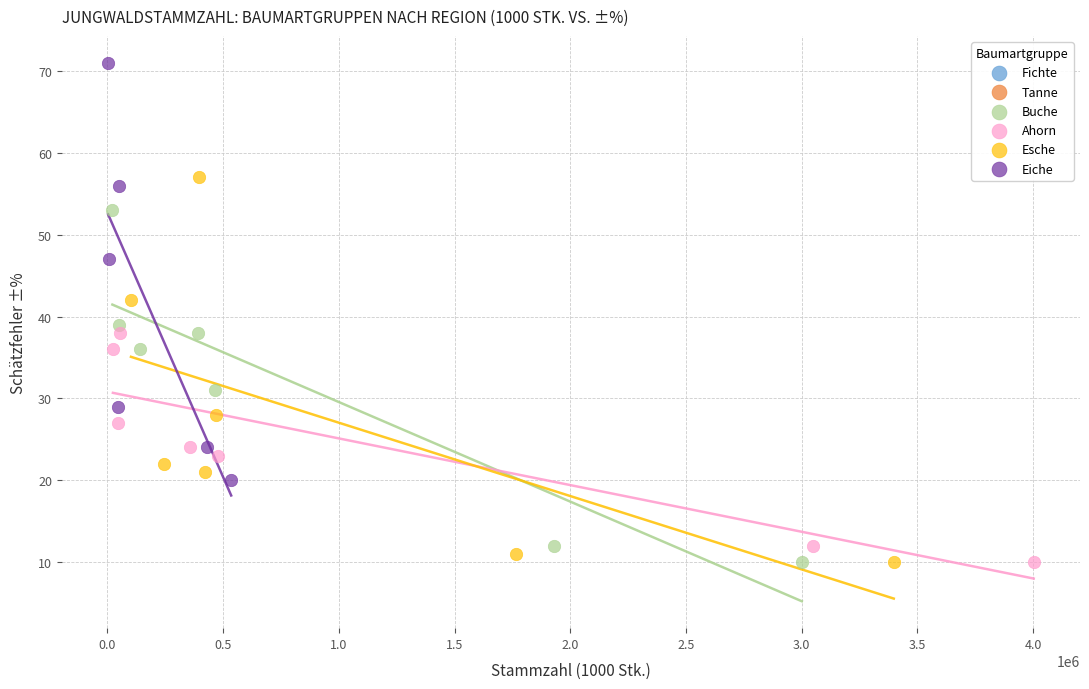

Which series reaches the maximum Y coordinate?

Eiche